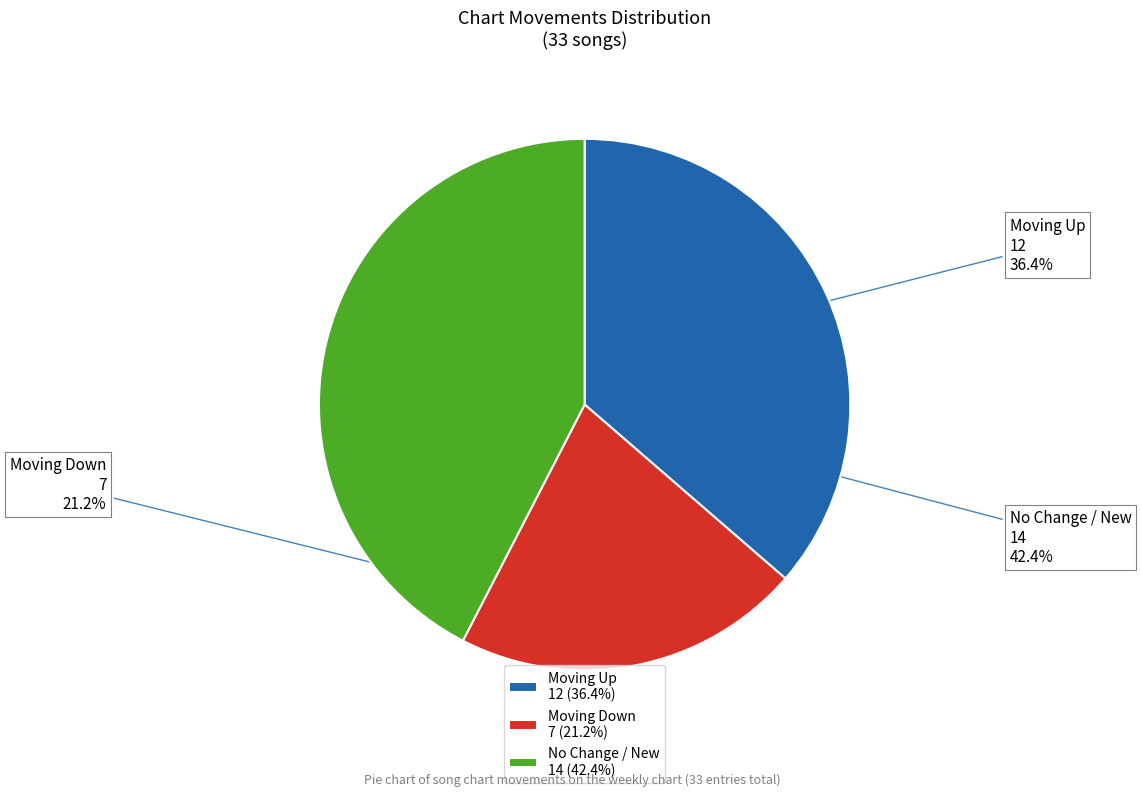

Is there a majority slice in this chart?

No